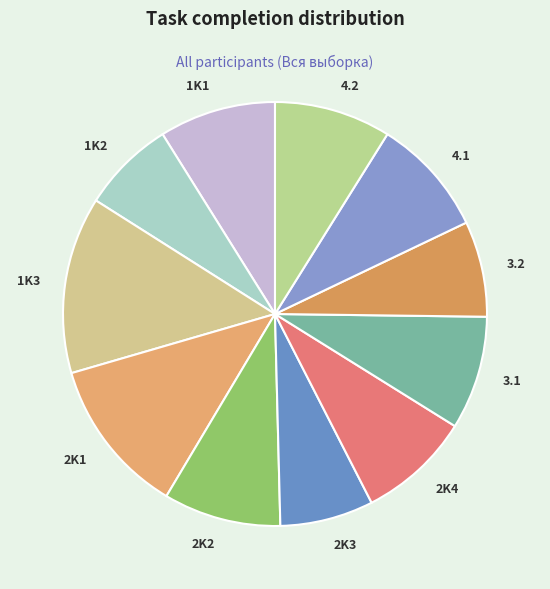

The 2K3 slice represents 7% of the pie. True or false?

True